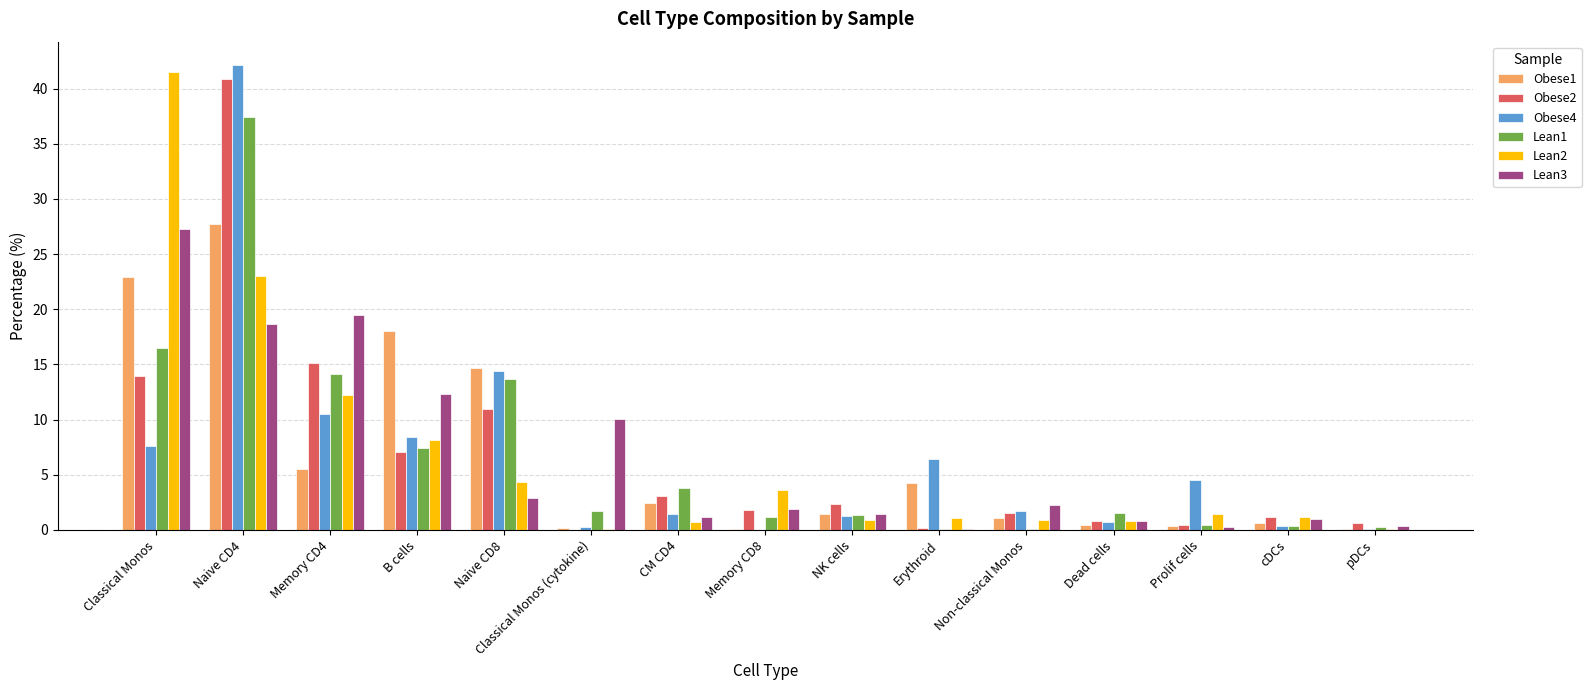

What is the sum of all Lean2 values?

100.0